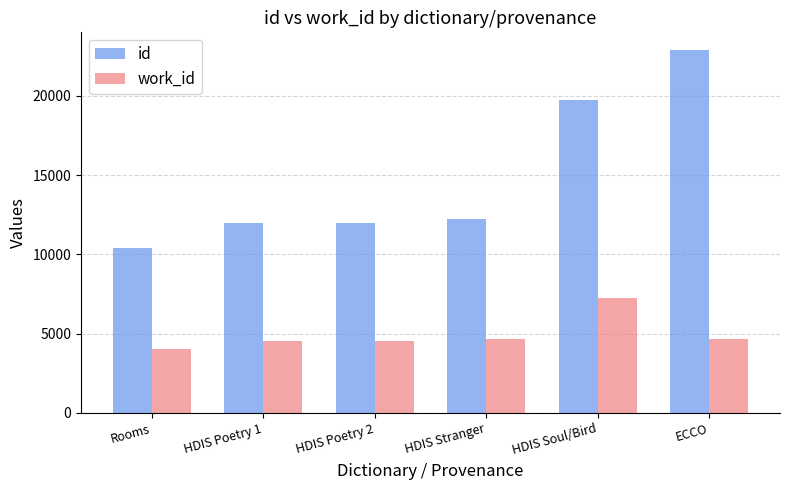

What is the average value of the work_id series?

4948